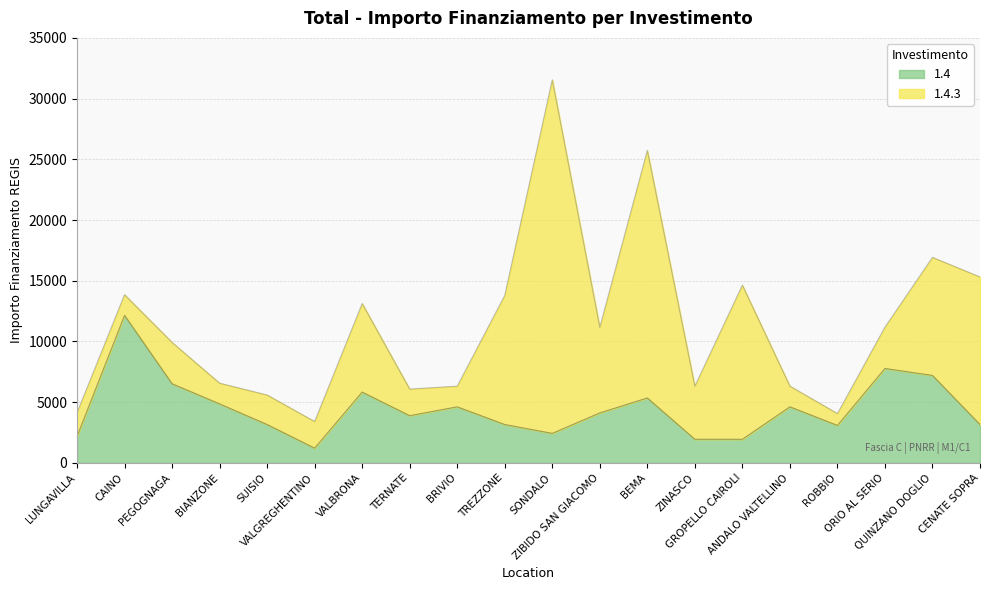

What is the label of the 1st point from the right?

CENATE SOPRA